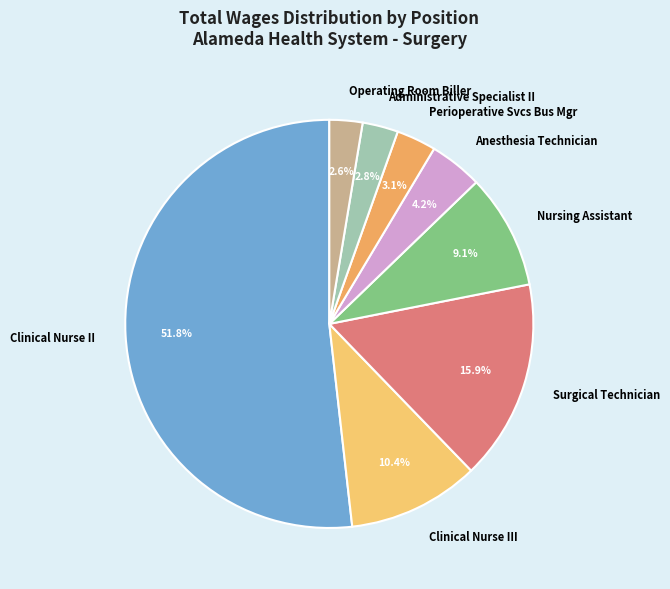

To the nearest percent, what is the difference between the largest and smallest slice percentages?

49%